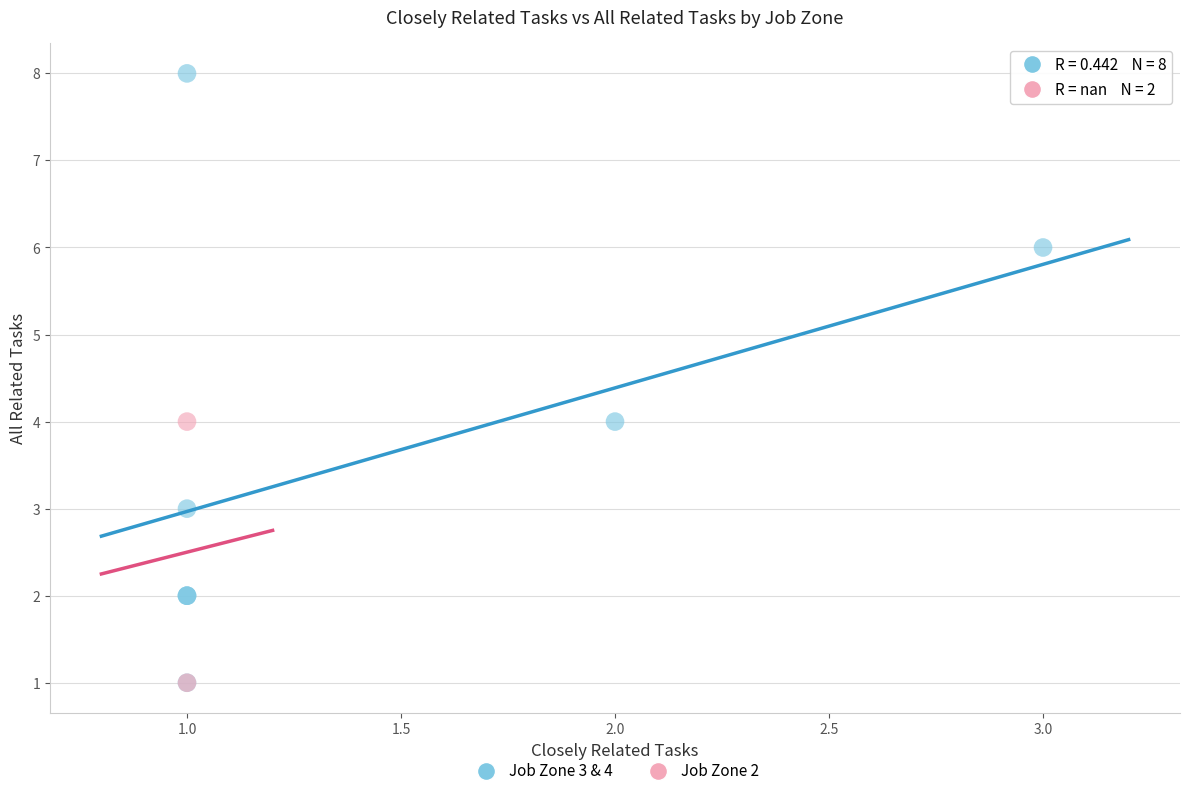

What are all the series names shown in the legend?

Job Zone 3 & 4, Job Zone 2